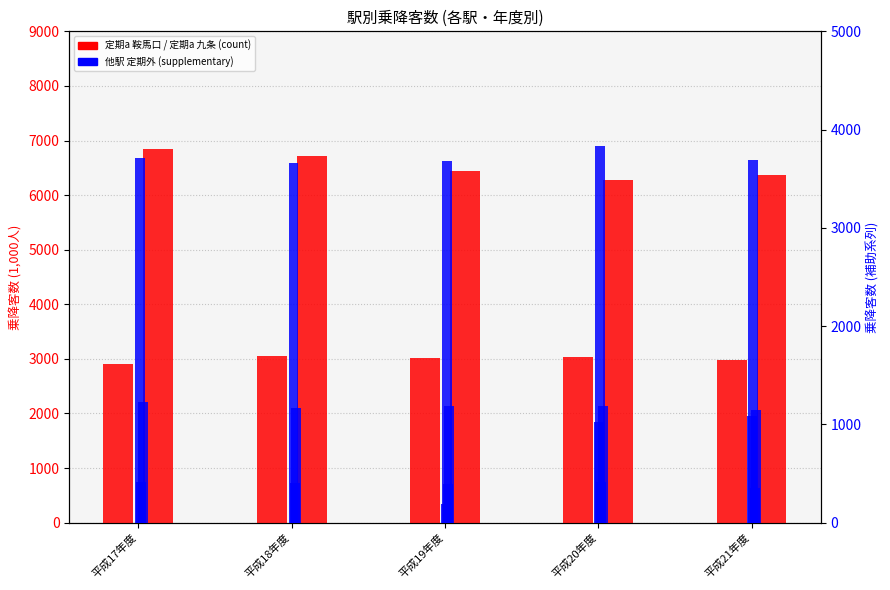

What is the label of the 3rd bar from the left?

平成19年度